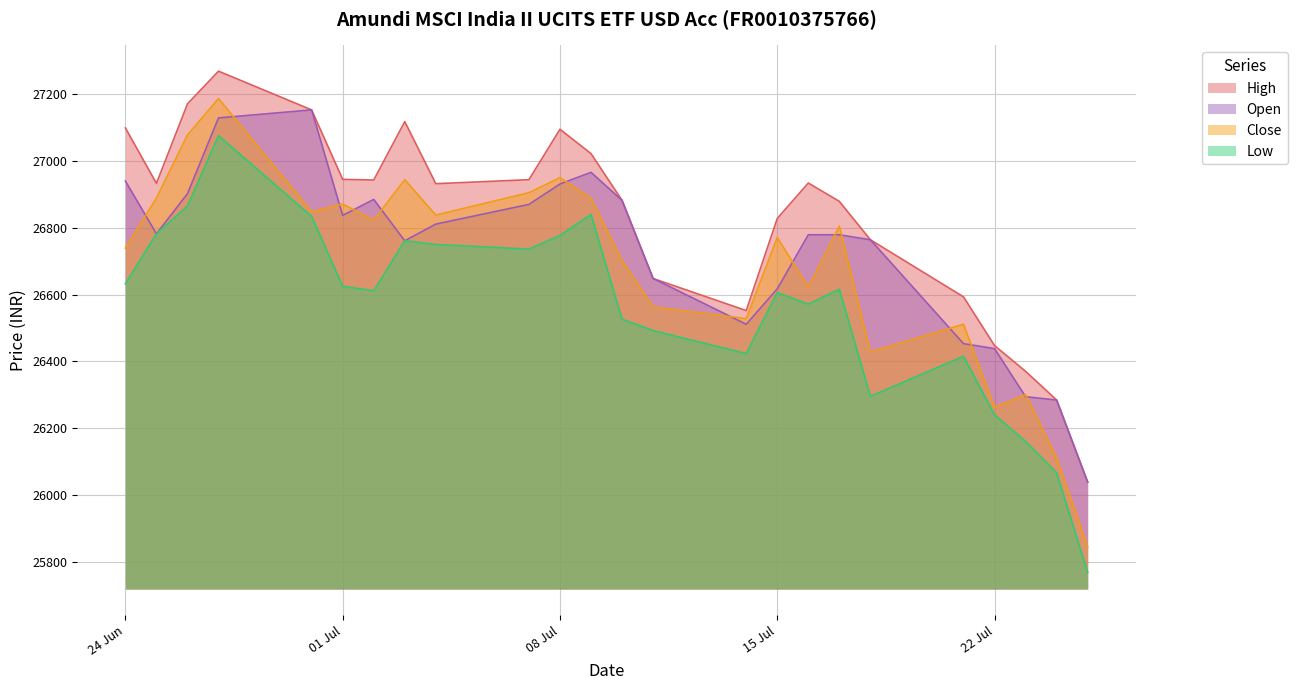

List the series in order of their overall mean, lowest first.

Low, Close, Open, High